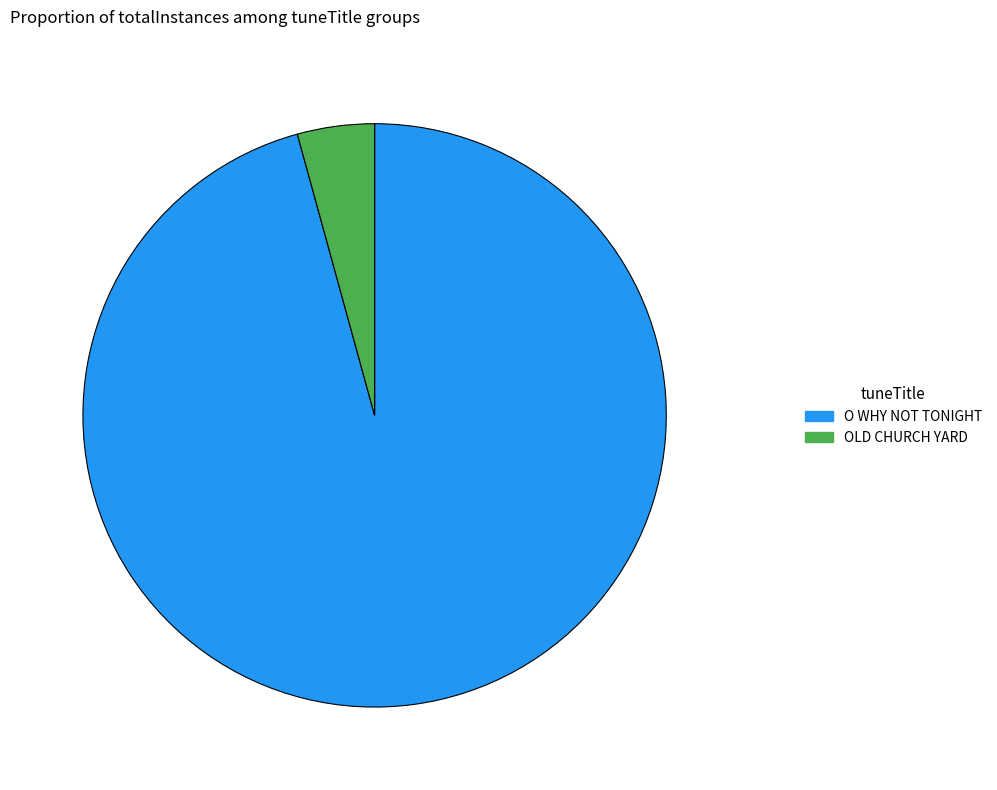

What is the ratio of the value at O WHY NOT TONIGHT to the value at OLD CHURCH YARD?

22.4